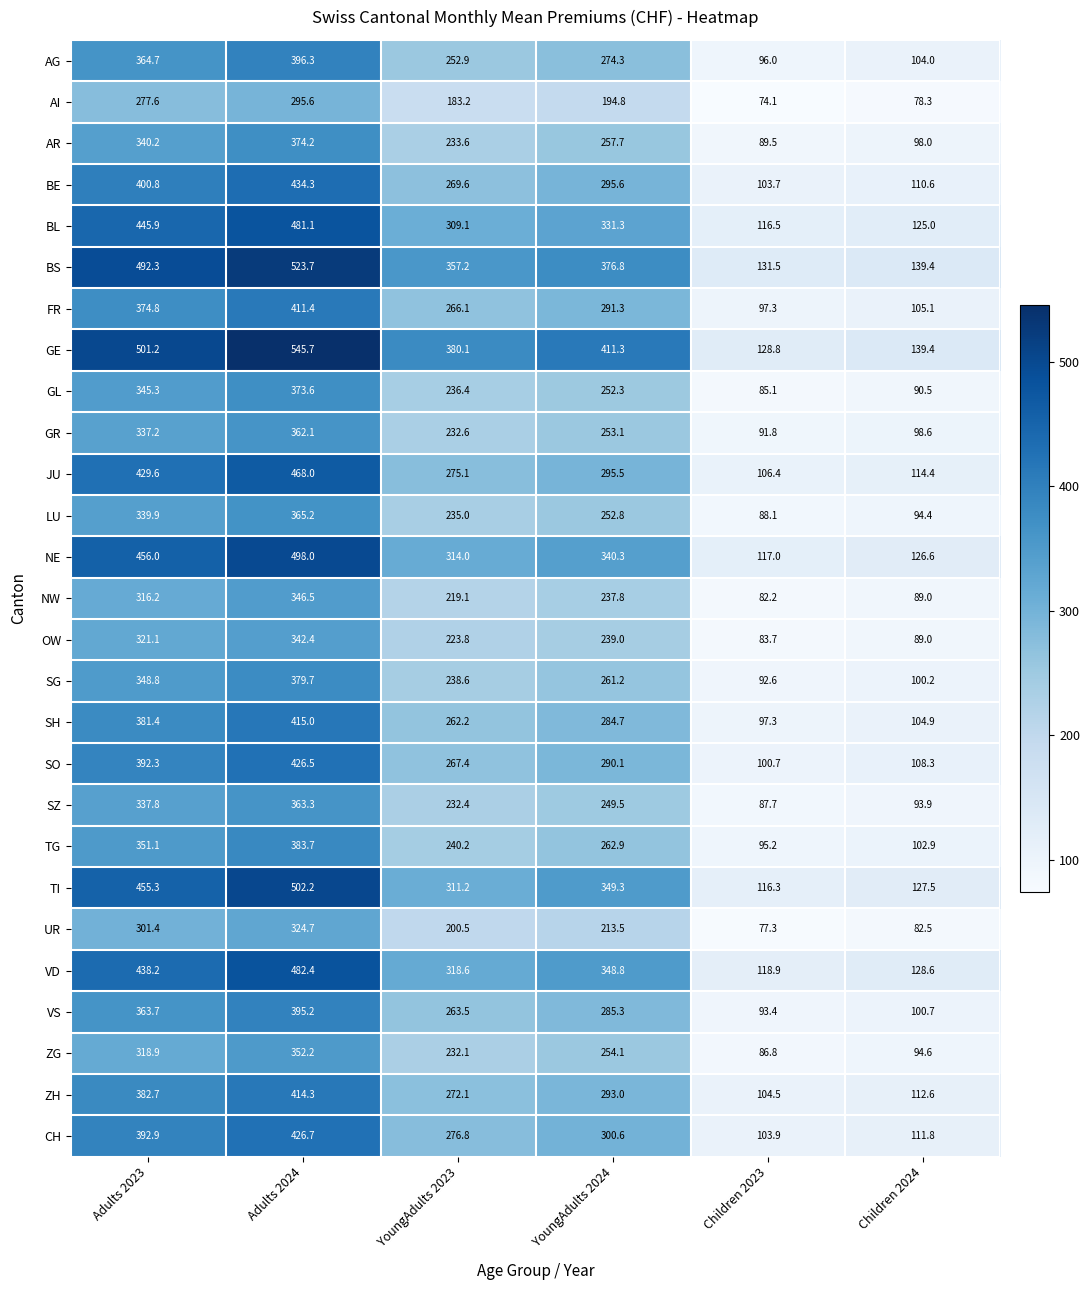

Which series has the largest range (max minus min)?

GE